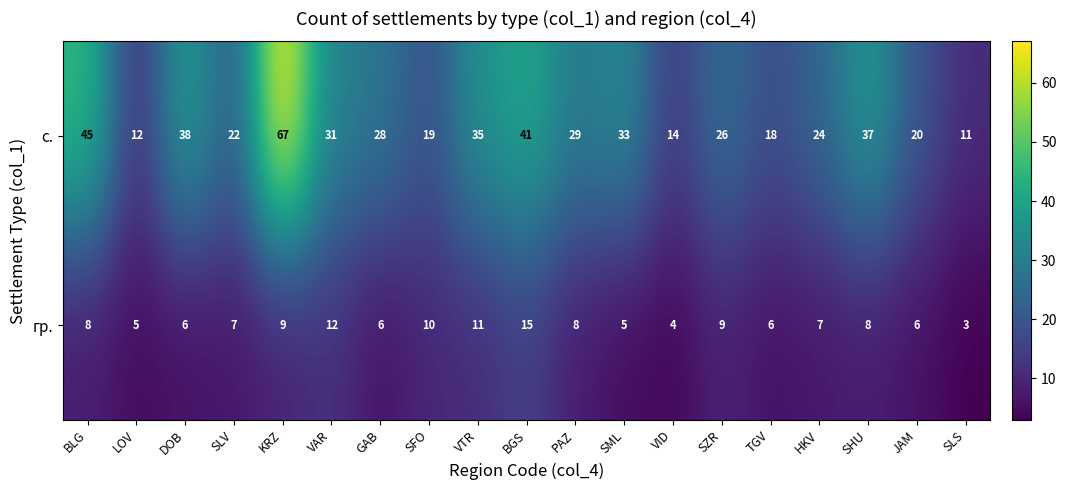

The гр. series shows 6 at GAB. True or false?

True